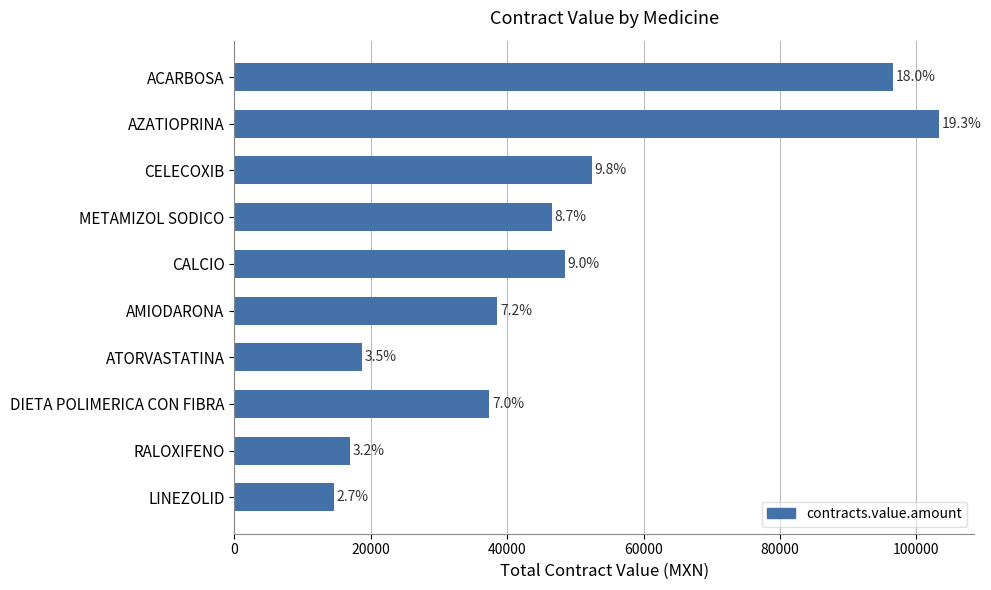

Are the bars horizontal?

Yes